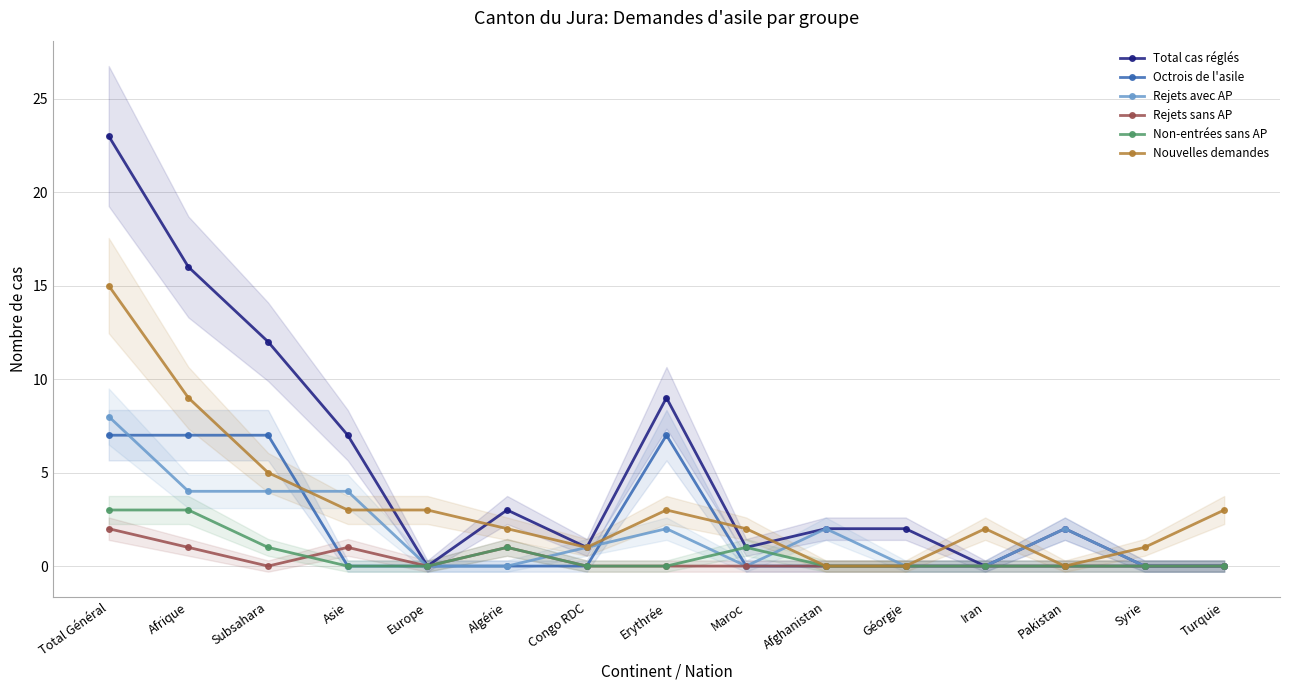

At which category is the sum across all series the highest?

Total Général